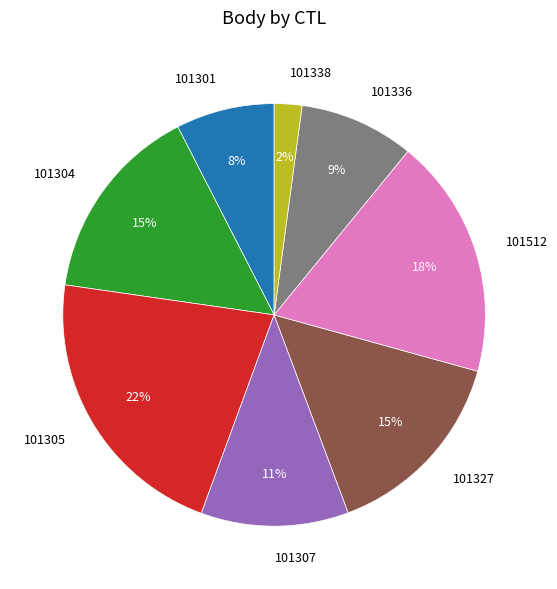

Is it true that 101336 is 1% of the pie?

False